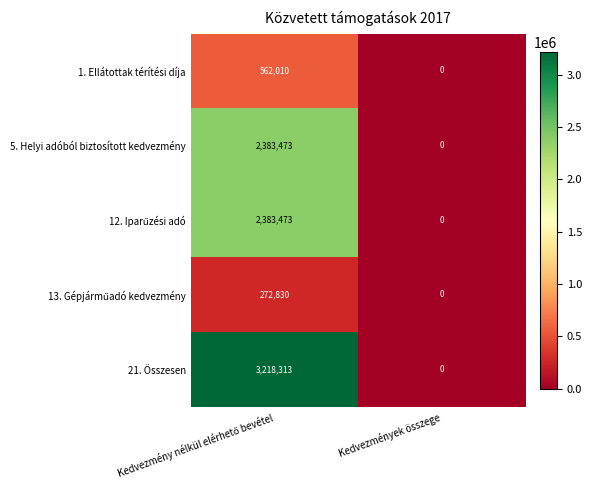

At which label is 21. Összesen closest to 1609156?

Kedvezmények összege